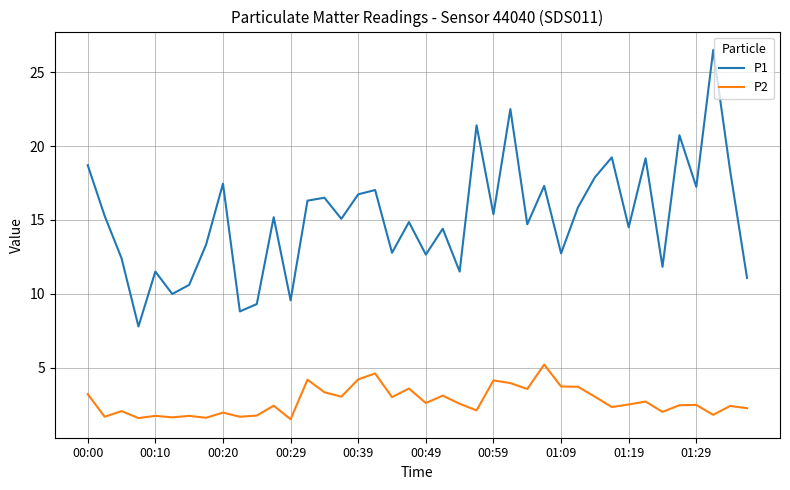

List the series in order of their peak value, highest first.

P1, P2